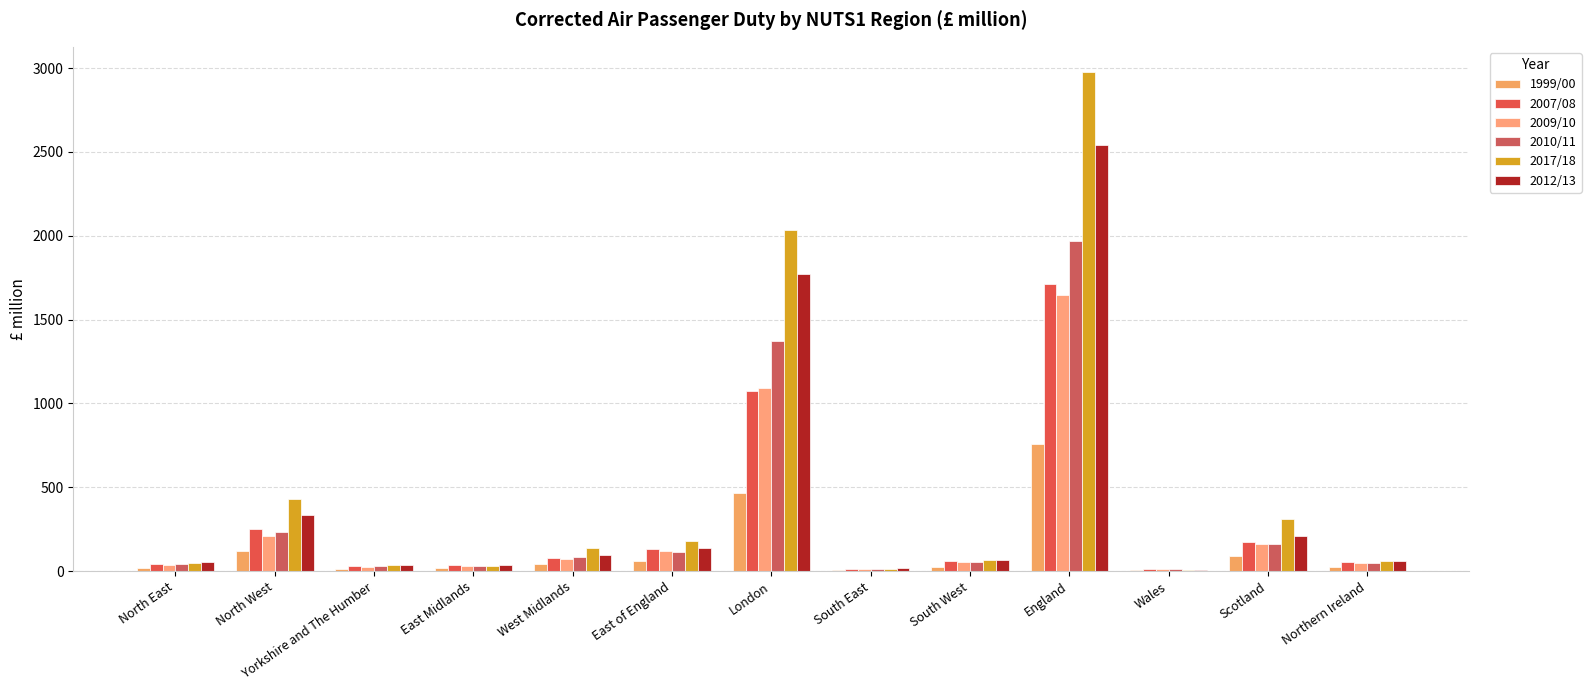

What is the maximum value for 2010/11?

1966